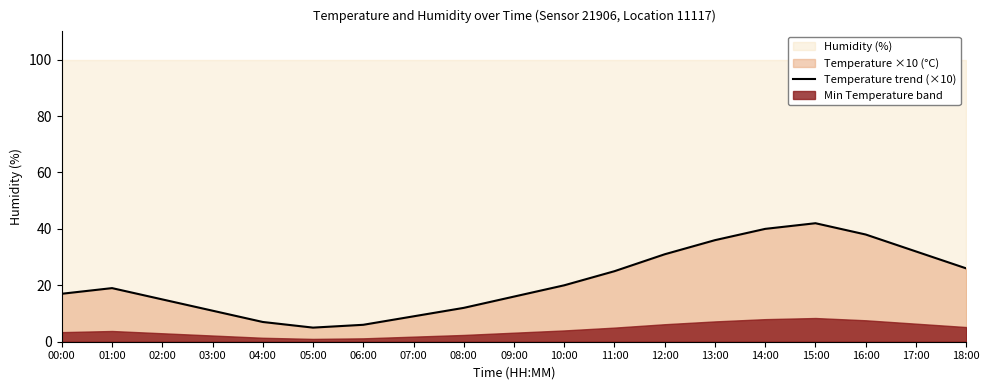

Reading left to right, list all the values displayed in this chart.

17	19	15	11	7	5	6	9	12	16	20	25	31	36	40	42	38	32	26